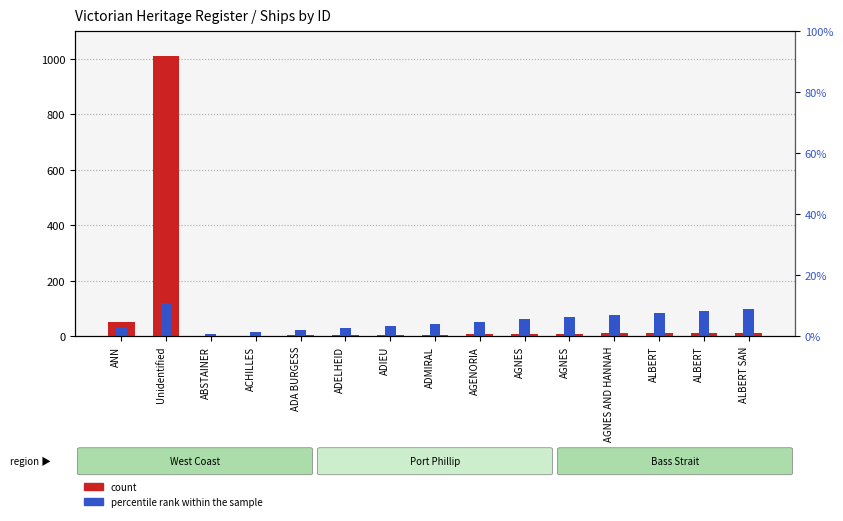

What is the highest value of the count series?

1009.0